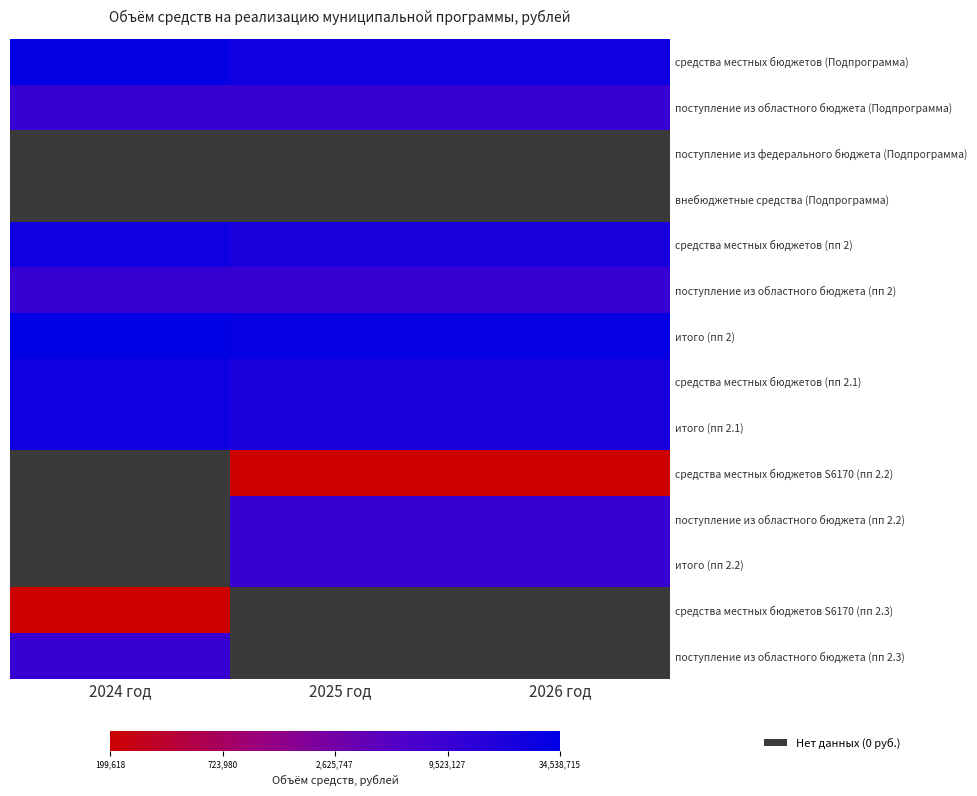

At which category does the chart reach its minimum across all series?

2025 год